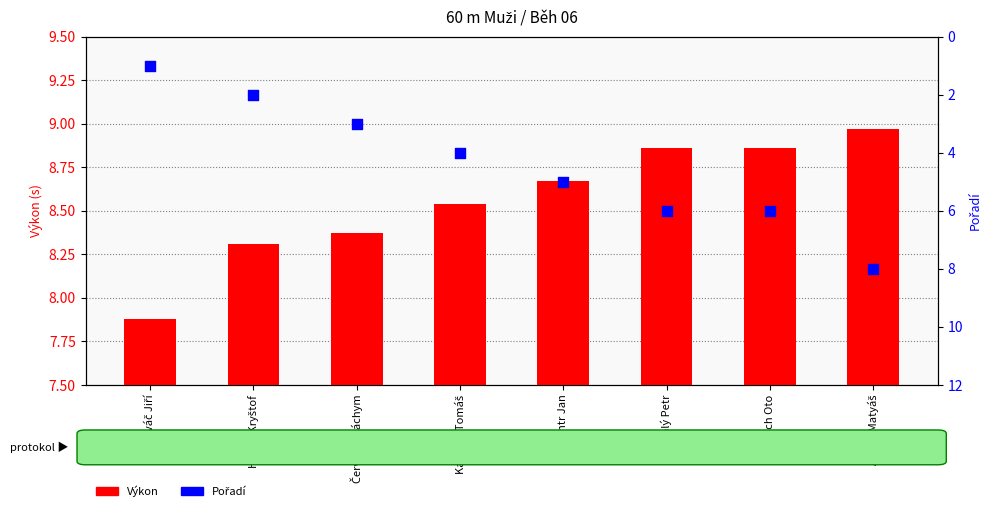

Which series has the widest spread of Y values?

Pořadí